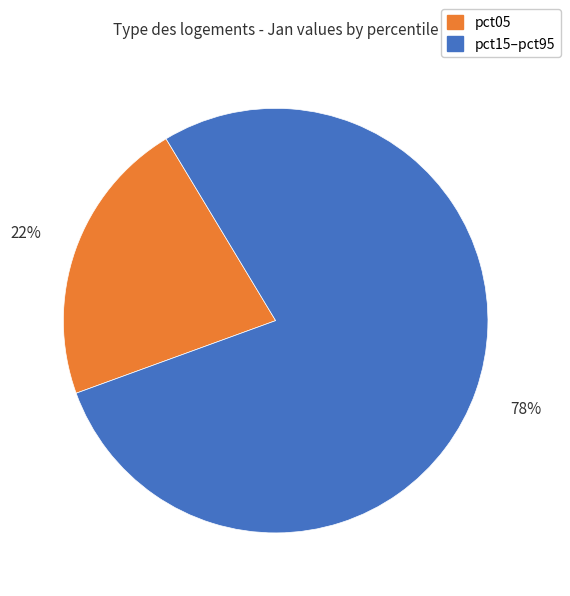

To the nearest percent, what is the difference between the pct15–pct95 and pct05 slice percentages?

56%